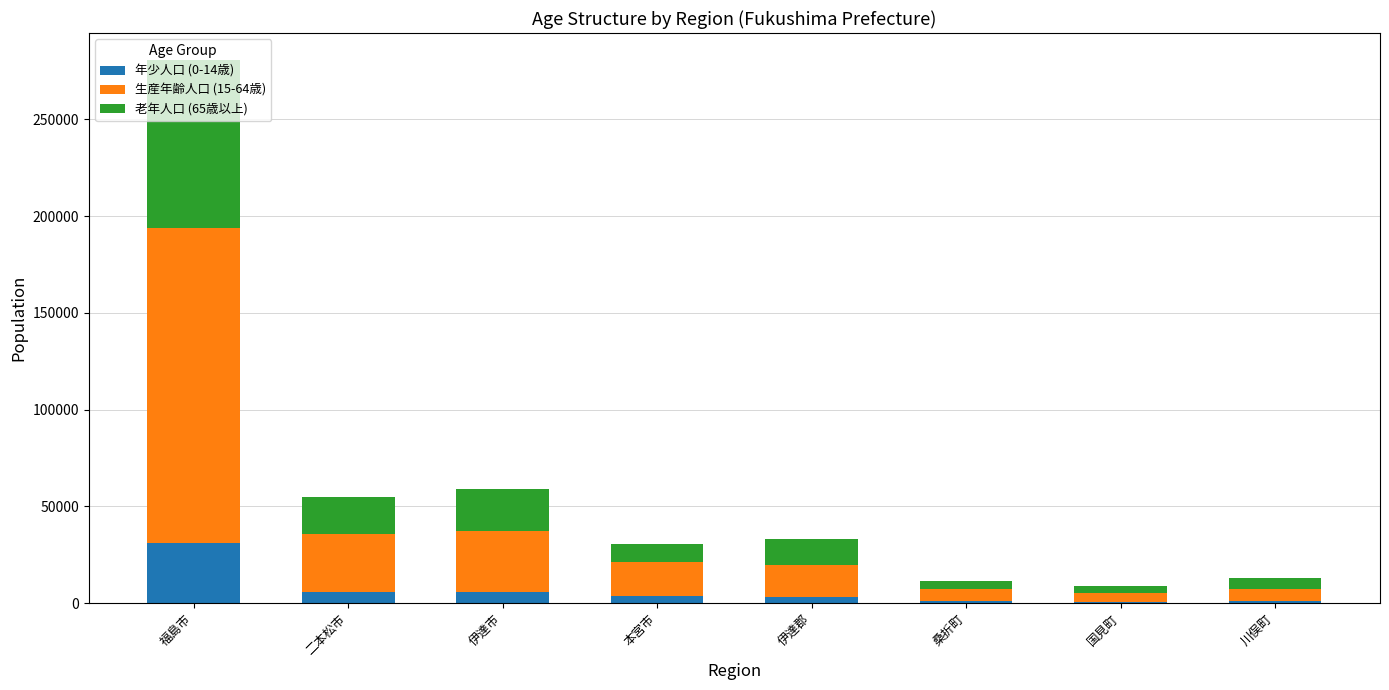

What is the total value across all series at 伊達市?

58787